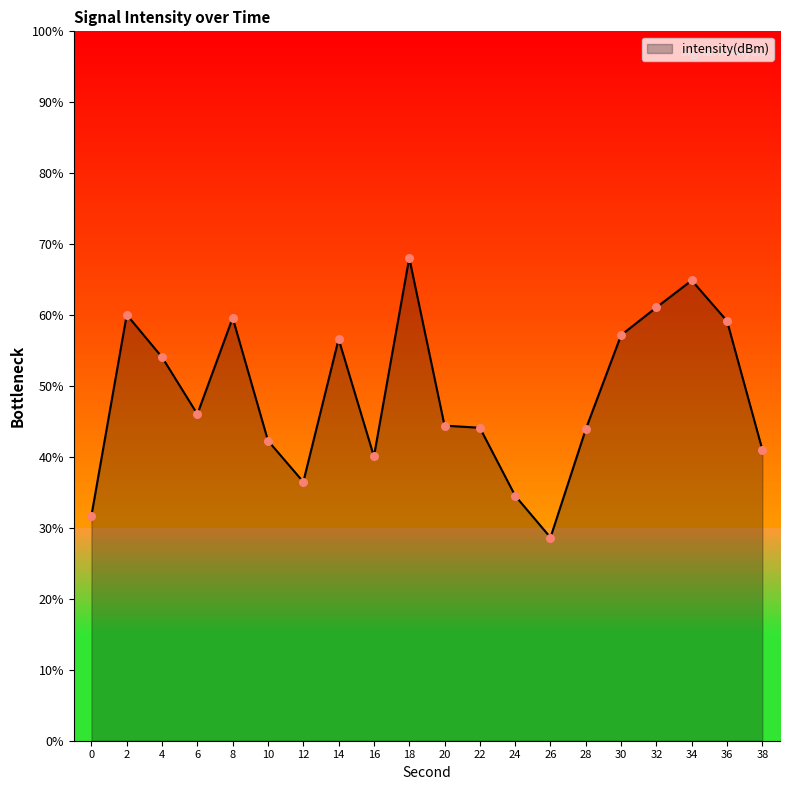

What is the ratio of the value at 36 to the value at 38?

1.4